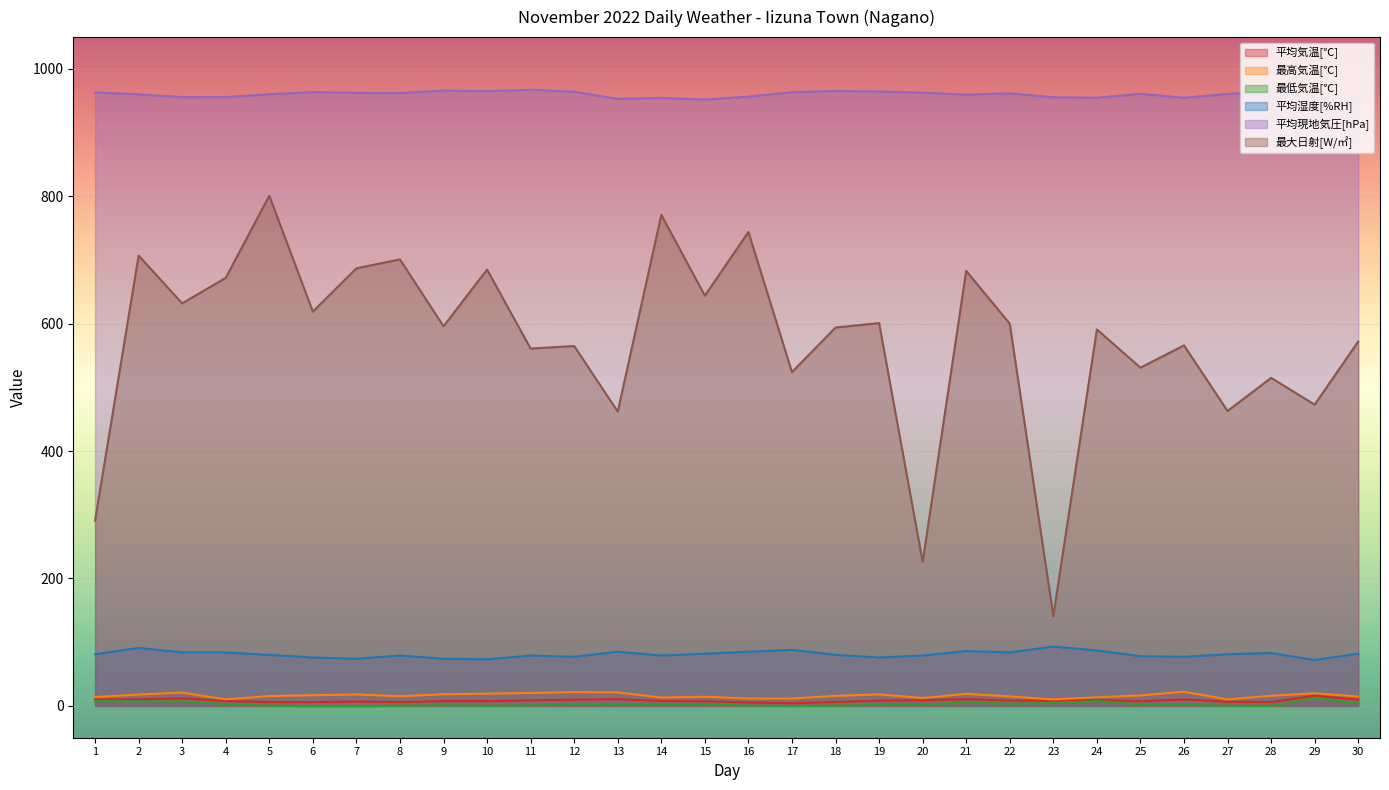

What is the average value of the 平均現地気圧[hPa] series?

960.0